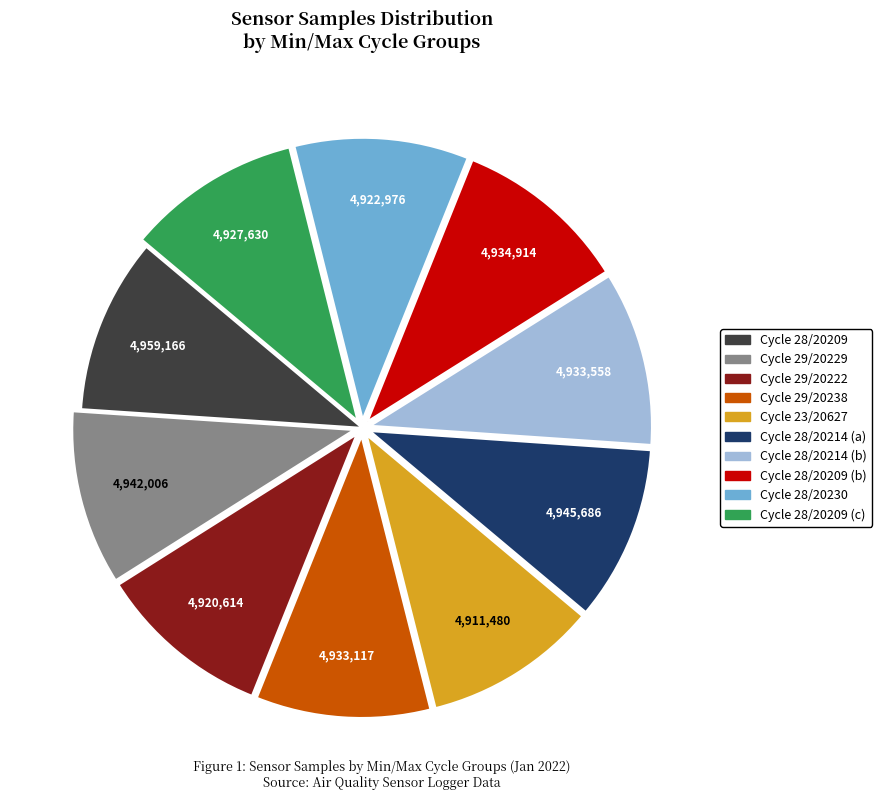

Is there any slice that represents more than half of the pie?

No